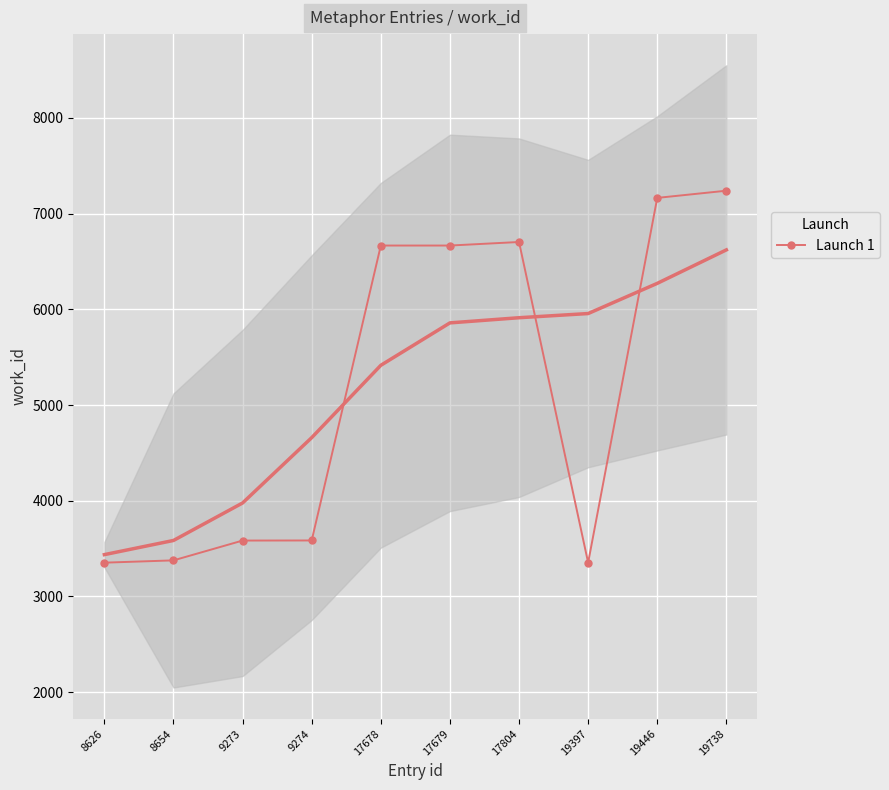

Rank the categories by value from lowest to highest.

8626, 19397, 8654, 9273, 9274, 17678, 17679, 17804, 19446, 19738